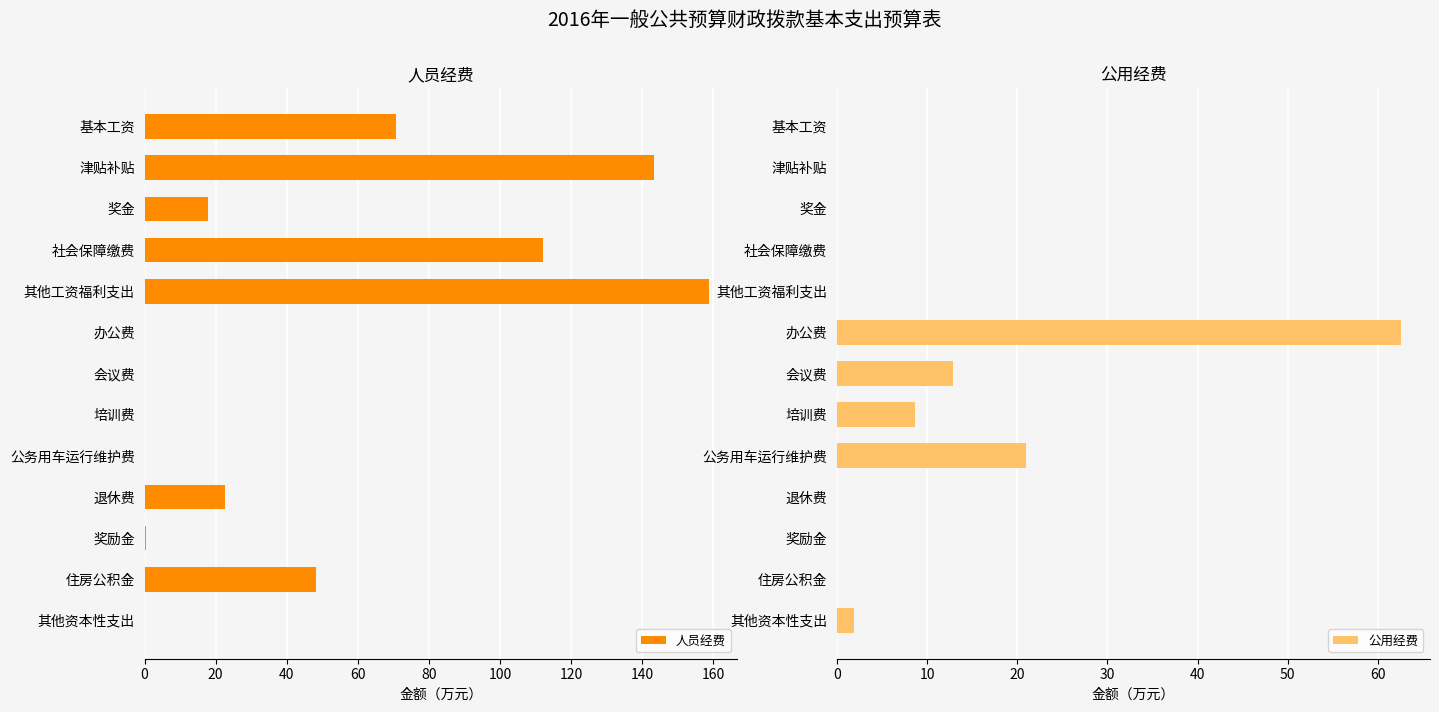

The value of 公用经费 at 公务用车运行维护费 is 35.6. True or false?

False